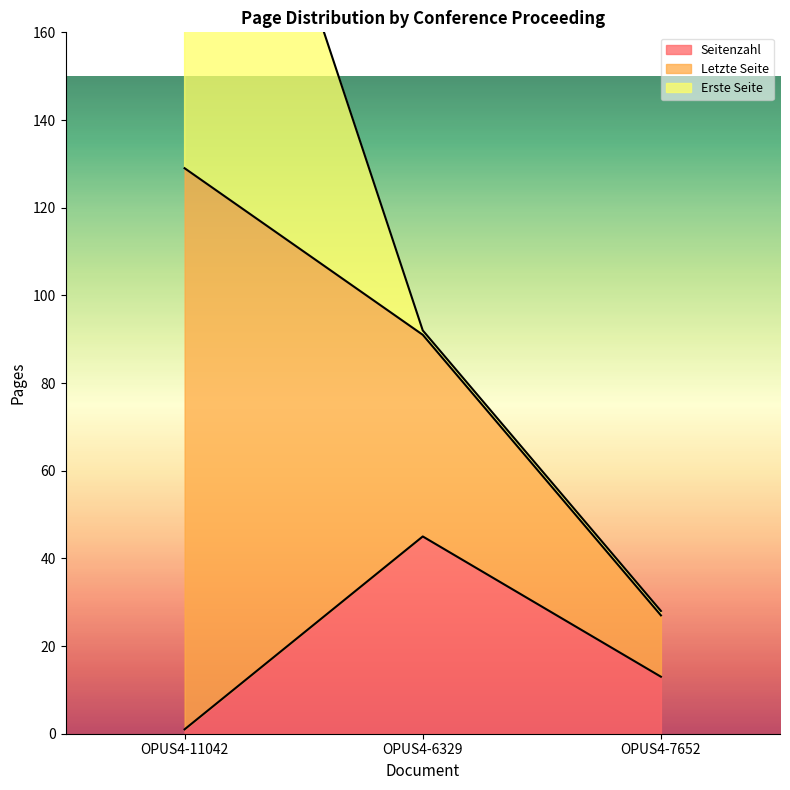

At which label is Seitenzahl closest to 23?

OPUS4-7652